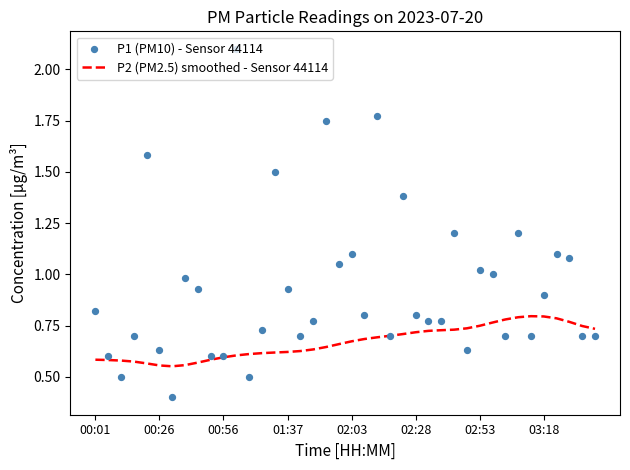

Is the value of P1 (PM10) - Sensor 44114 at 23 greater than the value of P2 (PM2.5) smoothed - Sensor 44114 at 19?

Yes